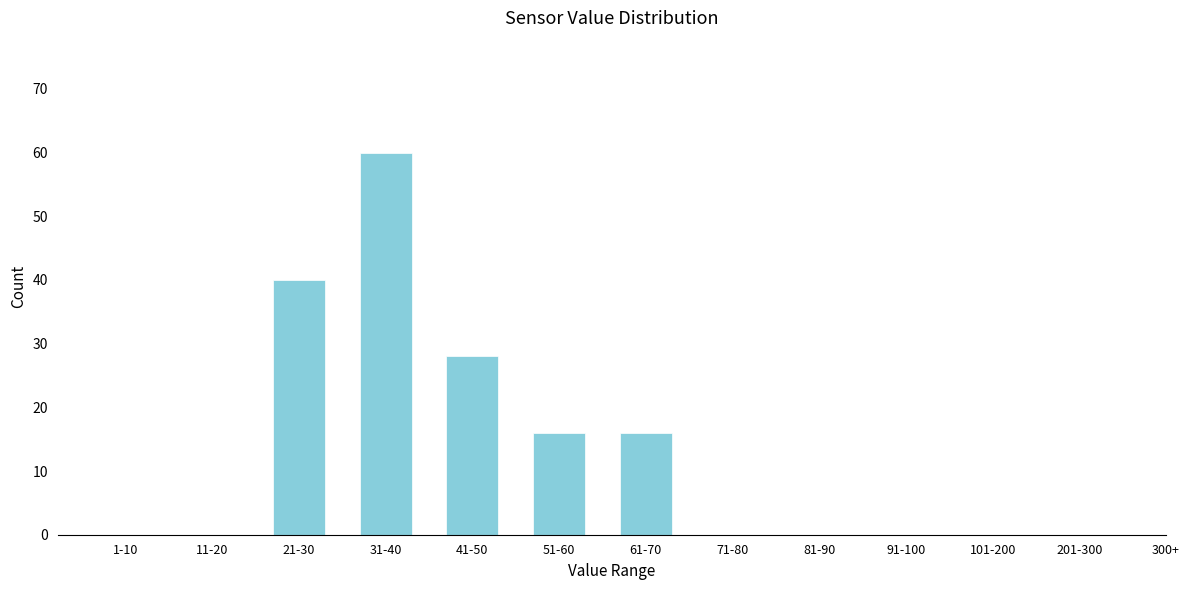

Reading right to left, extract all data points from this chart.

91-100=0	81-90=0	71-80=0	61-70=16	51-60=16	41-50=28	31-40=60	21-30=40	11-20=0	1-10=0